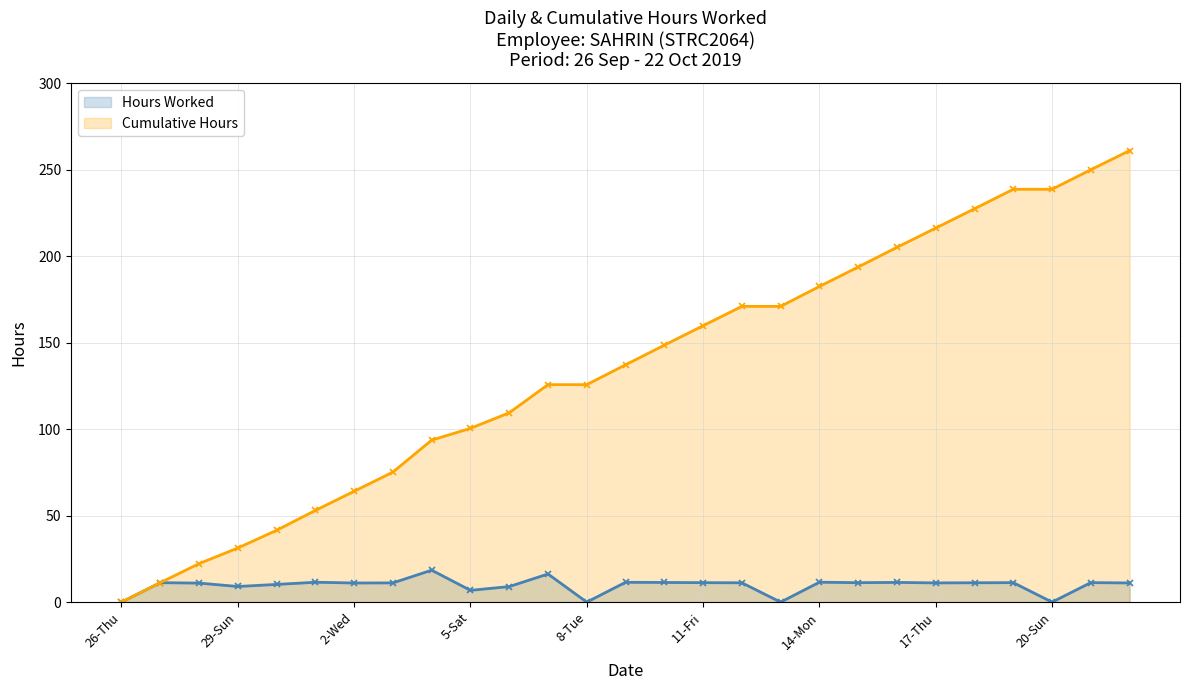

Reading left to right, extract all data points from this chart.

Hours Worked: 26-Thu=0.0	27-Fri=11.2	28-Sat=11.0	29-Sun=9.0	30-Mon=10.2	1-Tue=11.5	2-Wed=11.1	3-Thu=11.1	4-Fri=18.5	5-Sat=6.8	6-Sun=9.0	7-Mon=16.3	8-Tue=0.0	9-Wed=11.5	10-Thu=11.4	11-Fri=11.2	12-Sat=11.2	13-Sun=0.0	14-Mon=11.5	15-Tue=11.2	16-Wed=11.4	17-Thu=11.1	18-Fri=11.2	19-Sat=11.3	20-Sun=0.0	21-Mon=11.3	22-Tue=11.1
Cumulative Hours: 26-Thu=0.0	27-Fri=11.2	28-Sat=22.2	29-Sun=31.3	30-Mon=41.5	1-Tue=53.0	2-Wed=64.1	3-Thu=75.2	4-Fri=93.6	5-Sat=100.5	6-Sun=109.4	7-Mon=125.7	8-Tue=125.7	9-Wed=137.2	10-Thu=148.5	11-Fri=159.8	12-Sat=170.9	13-Sun=170.9	14-Mon=182.4	15-Tue=193.7	16-Wed=205.1	17-Thu=216.2	18-Fri=227.4	19-Sat=238.6	20-Sun=238.6	21-Mon=249.9	22-Tue=261.0